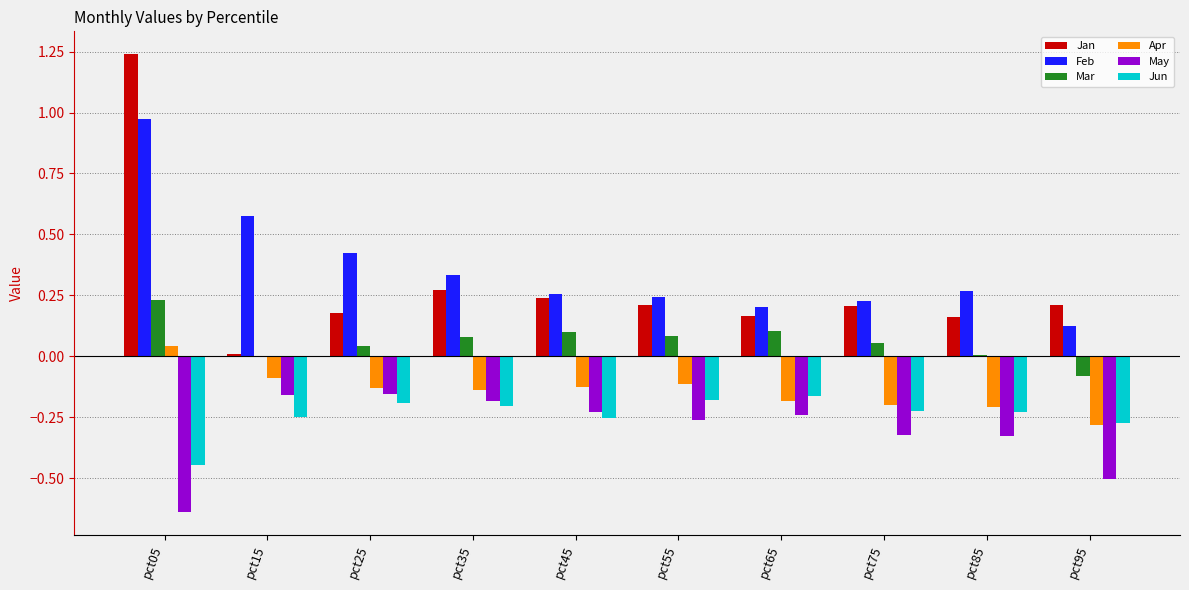

Read the May value at pct95.

-0.5